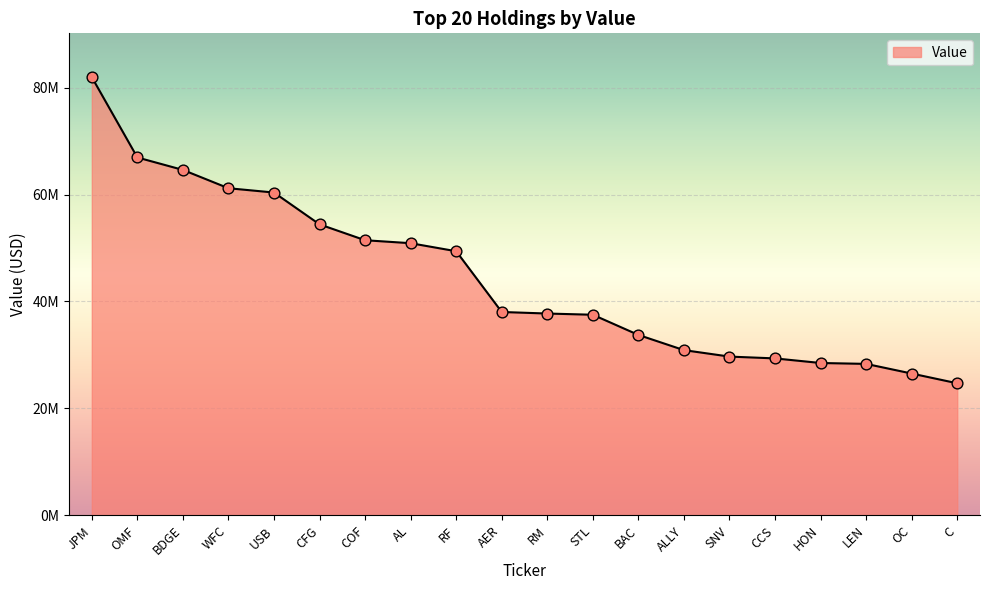

Which has a higher value, COF or HON?

COF